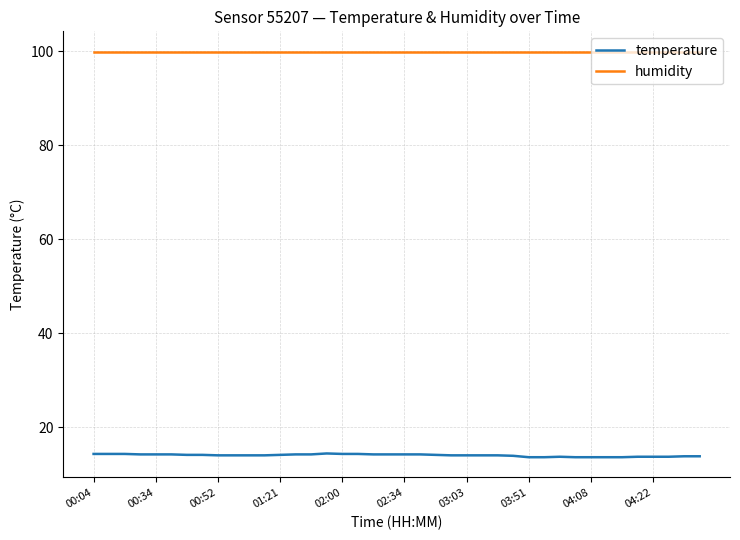

Which series has the widest spread of values?

temperature